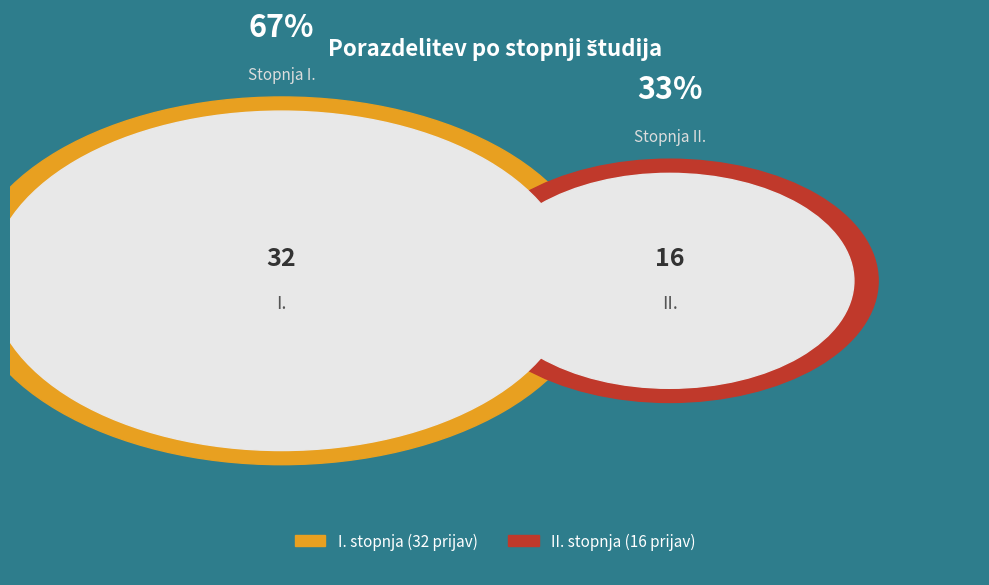

Rank the categories by value from highest to lowest.

I., II.